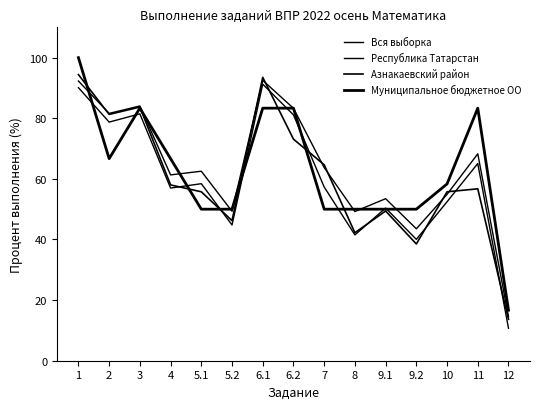

Is this an area chart (filled region under the line)?

No